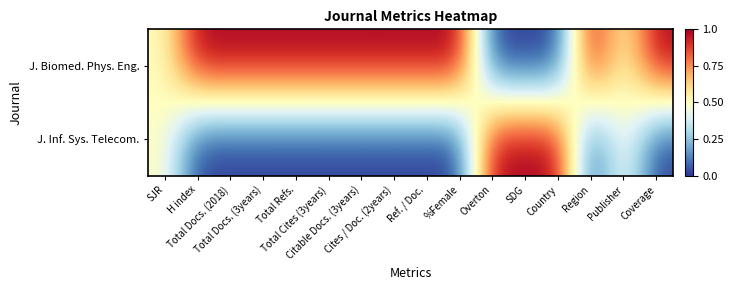

Rank the series by their average value, from lowest to highest.

J. Inf. Sys. Telecom., J. Biomed. Phys. Eng.